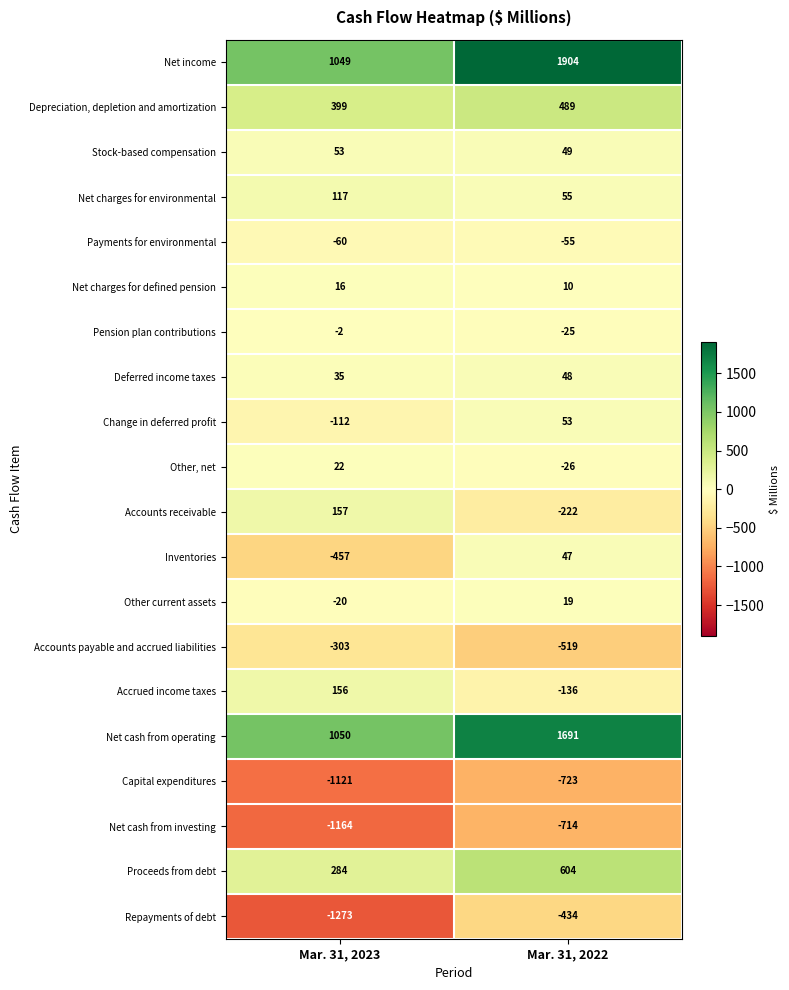

Is it true that Deferred income taxes equals 35 at Mar. 31, 2023?

True